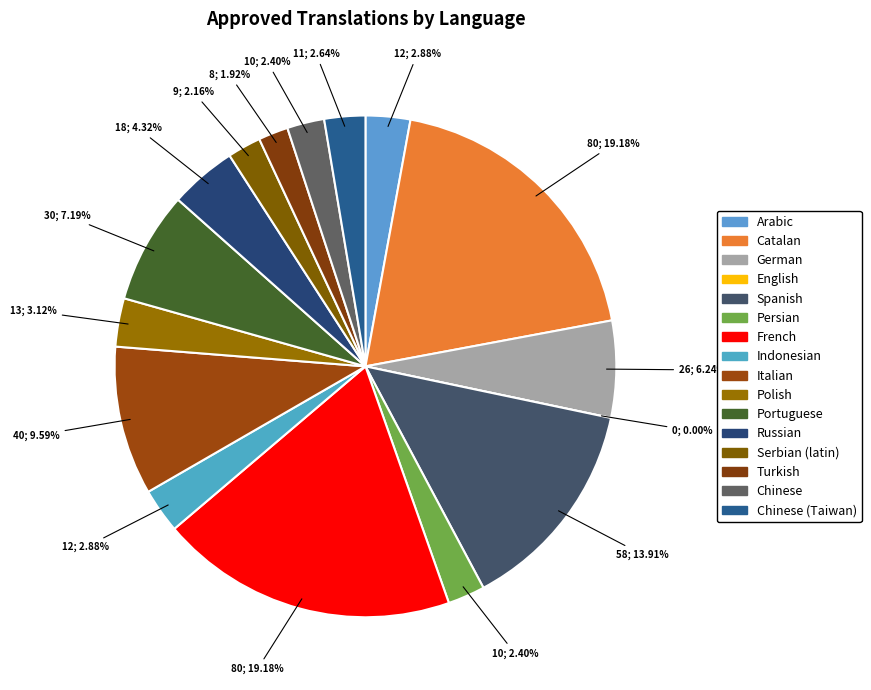

How many segments does this pie chart have?

16